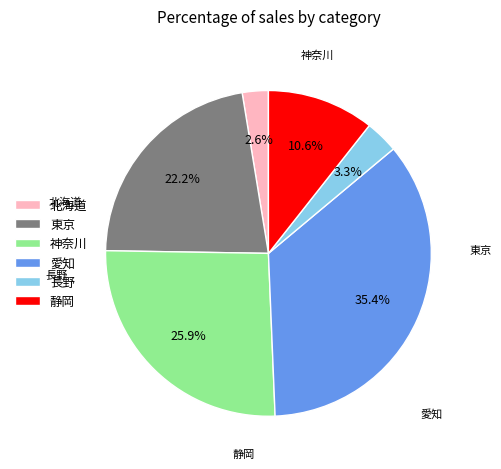

What percentage is the 愛知 slice, to the nearest percent?

35%